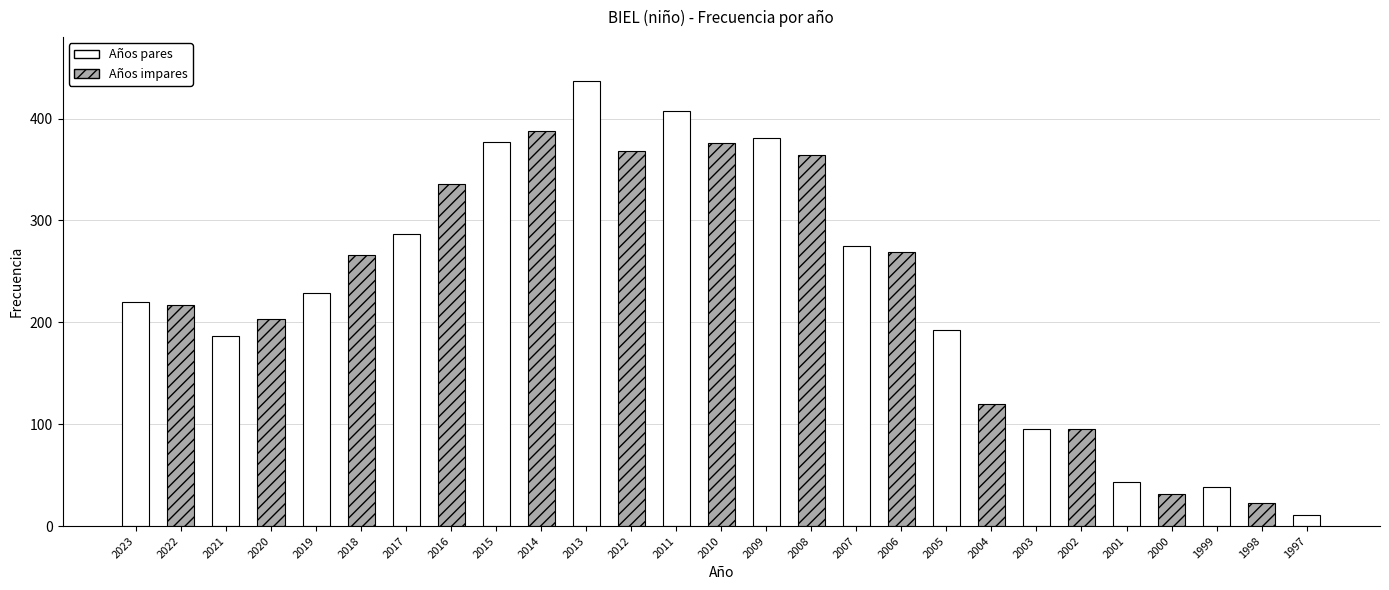

List the labels in order of value, smallest first.

1997, 1998, 2000, 1999, 2001, 2003, 2002, 2004, 2021, 2005, 2020, 2022, 2023, 2019, 2018, 2006, 2007, 2017, 2016, 2008, 2012, 2010, 2015, 2009, 2014, 2011, 2013